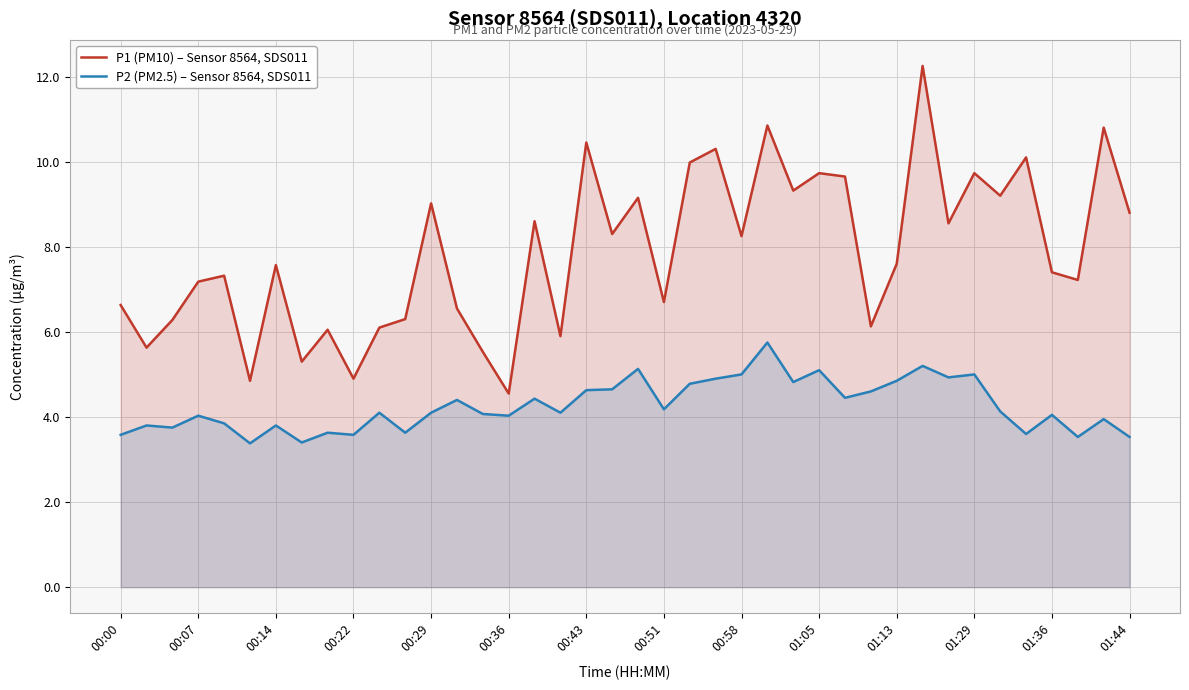

What position from the left is 19?

20